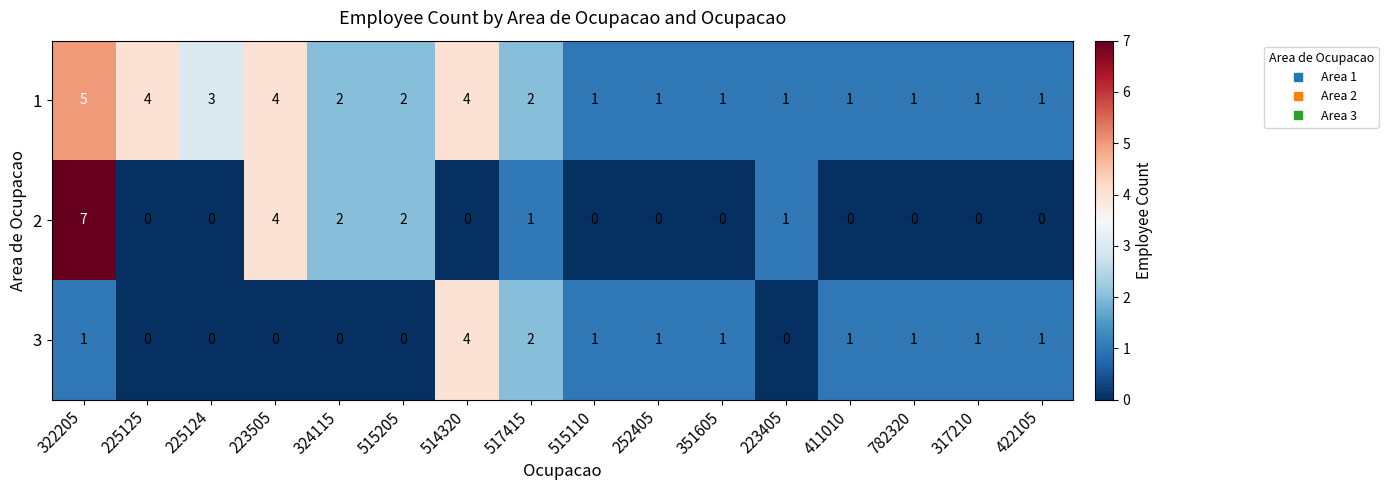

At which label is 1 closest to 3?

225124